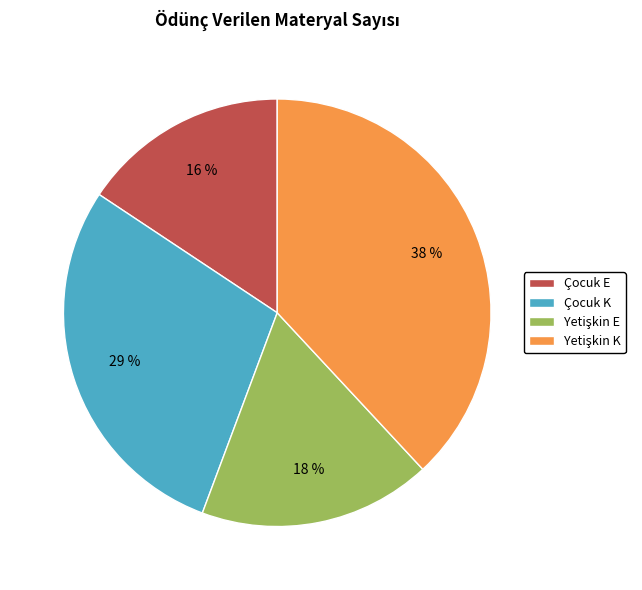

To the nearest percent, what is the difference between the Çocuk K and Çocuk E slice percentages?

13%